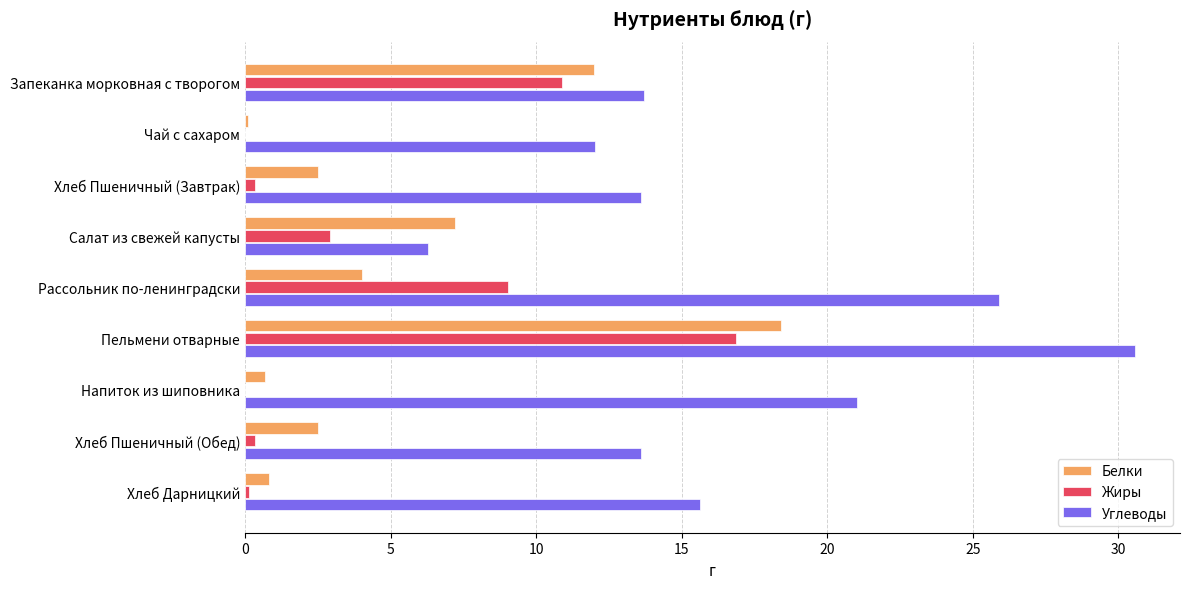

Which category has the highest value across all series?

Пельмени отварные